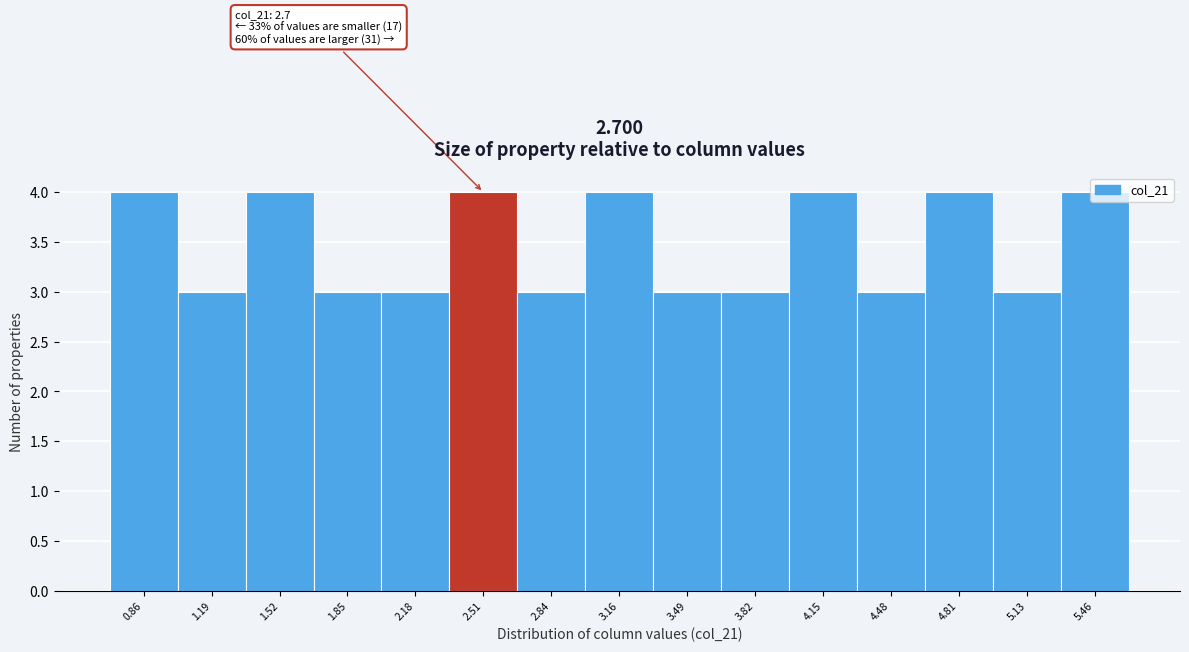

What is the label of the 6th bar from the right?

3.82